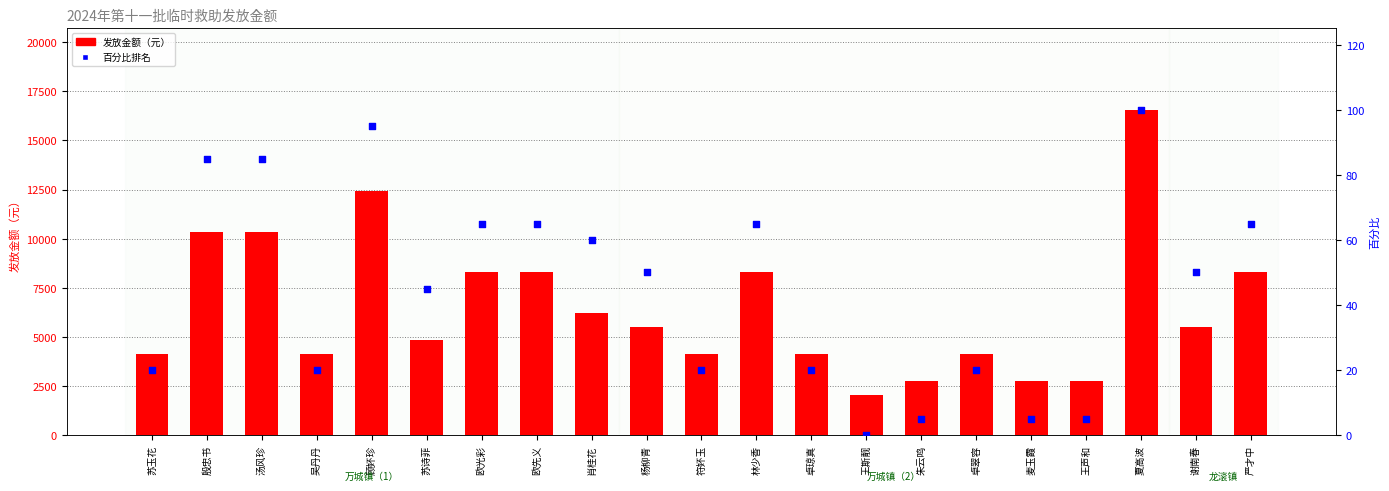

Which series contains the lowest Y value?

百分比排名